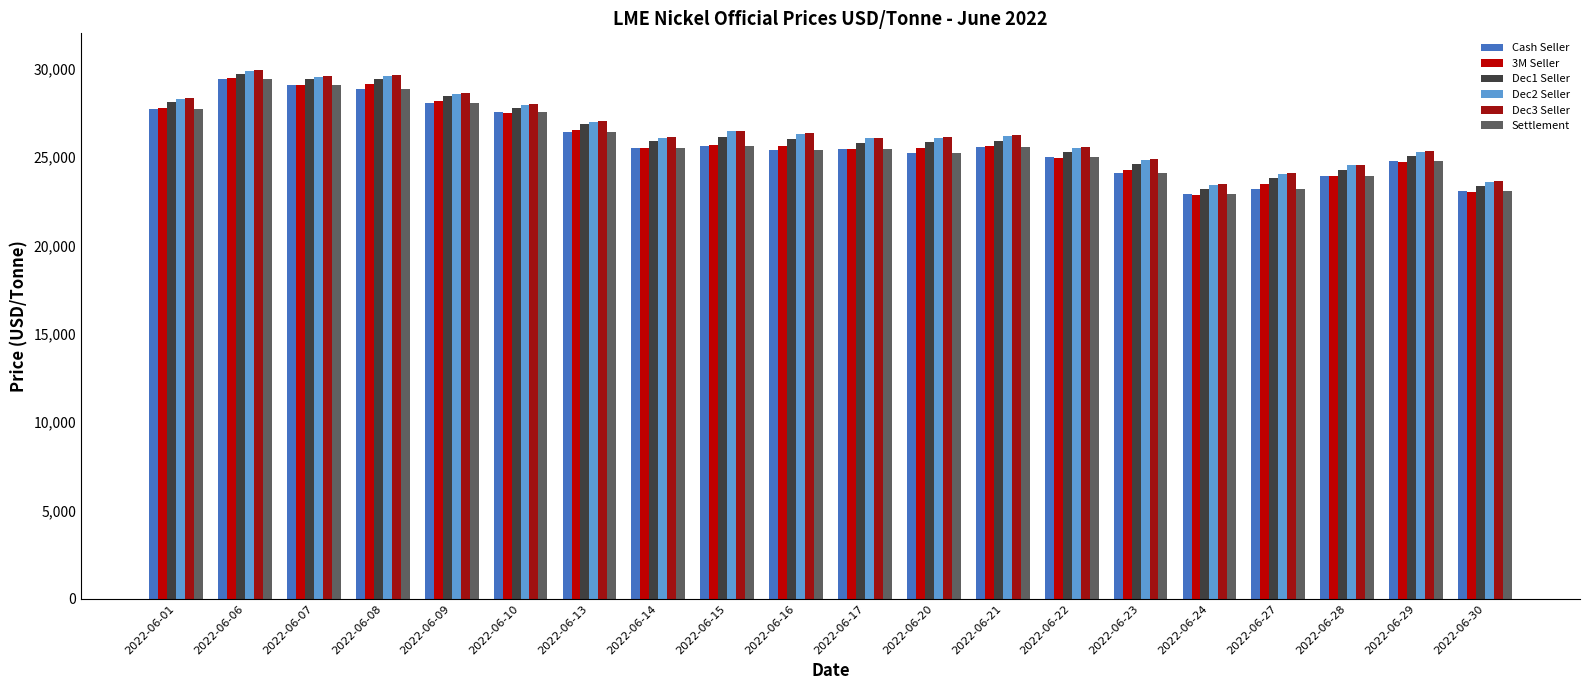

What are all the series names shown in the legend?

Cash Seller, 3M Seller, Dec1 Seller, Dec2 Seller, Dec3 Seller, Settlement